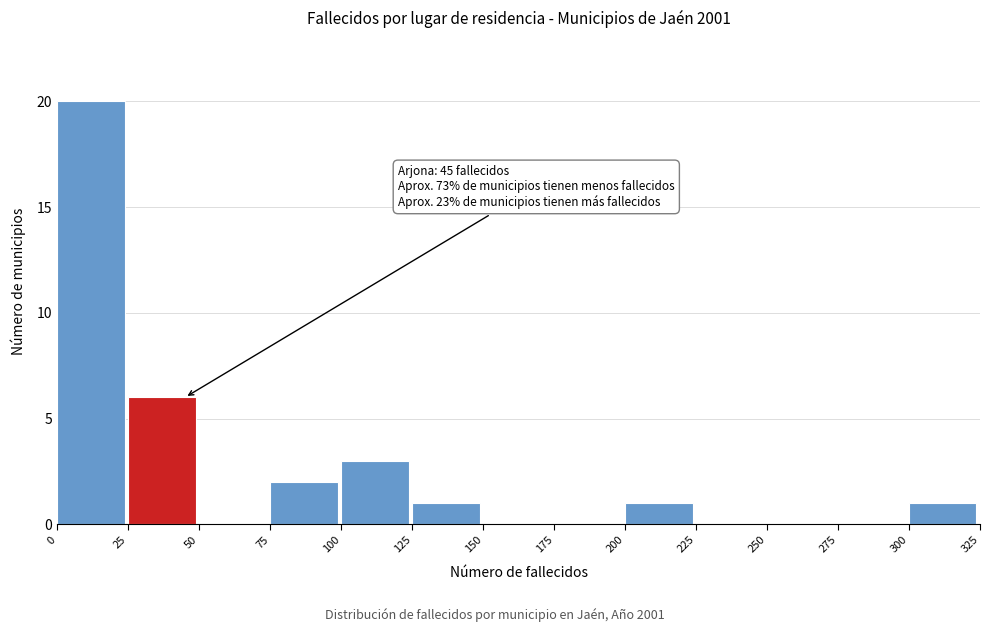

Which range on the x-axis has the tallest bar?

0 to 25